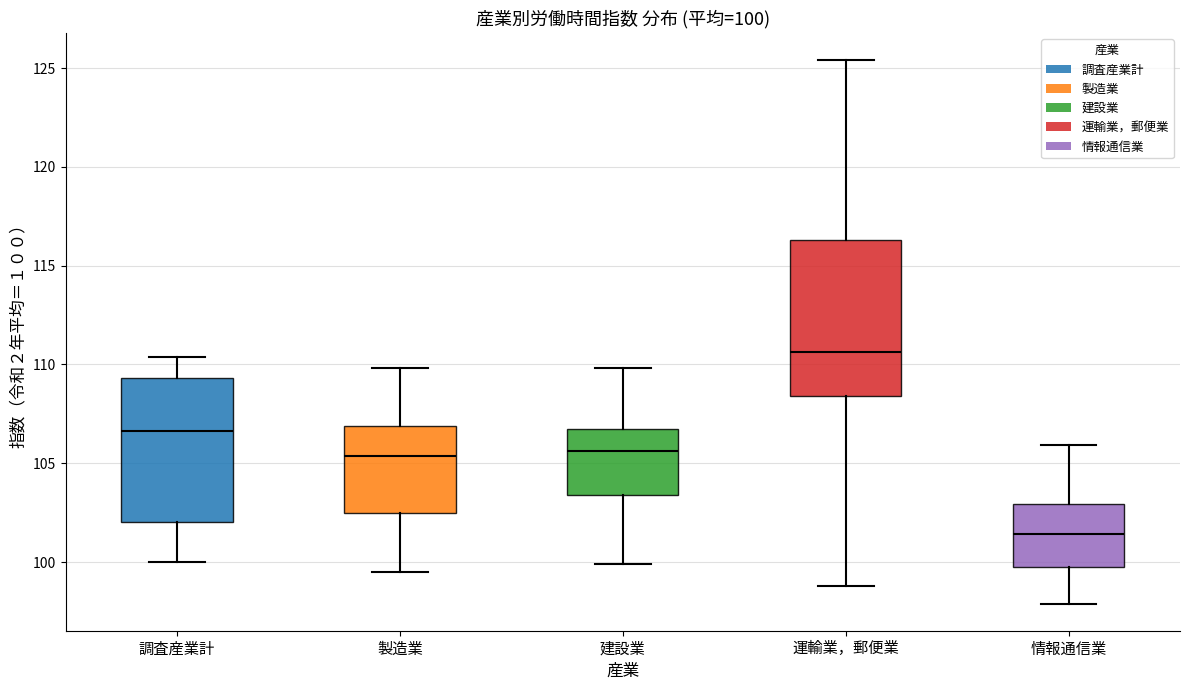

Which box has the lowest median line?

情報通信業